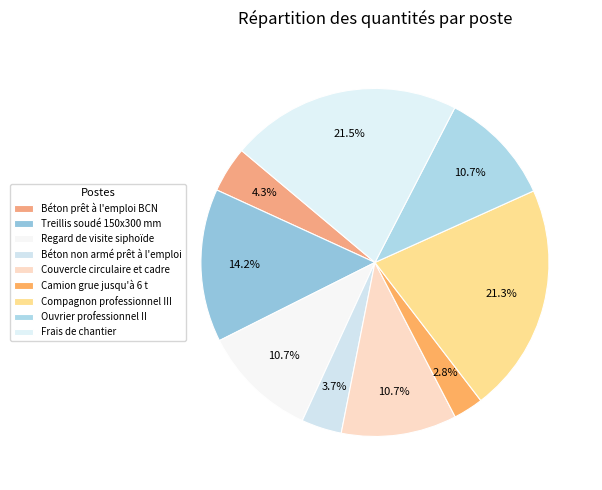

Count the number of slices in the pie.

9